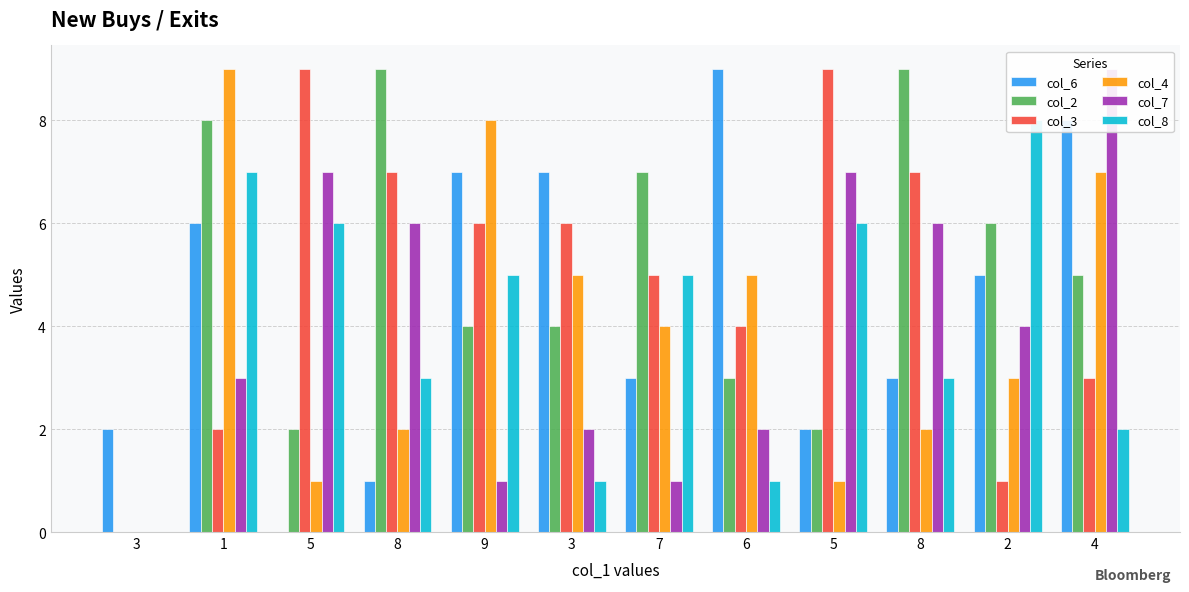

At how many categories does at least one series exceed 5?

11